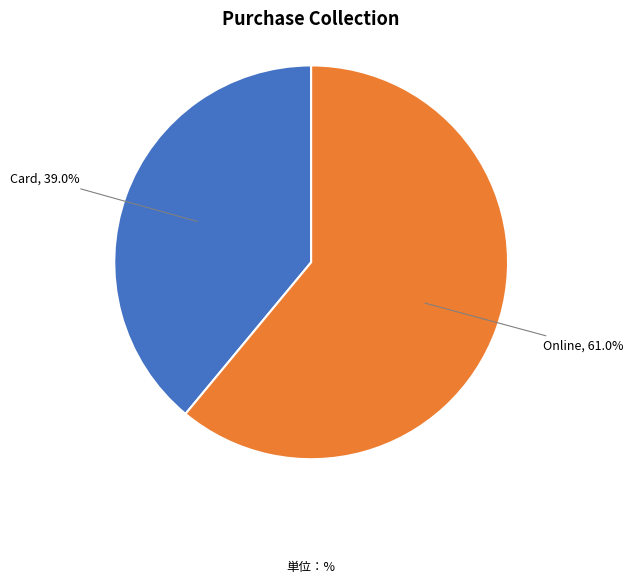

Is there a majority slice in this chart?

Yes